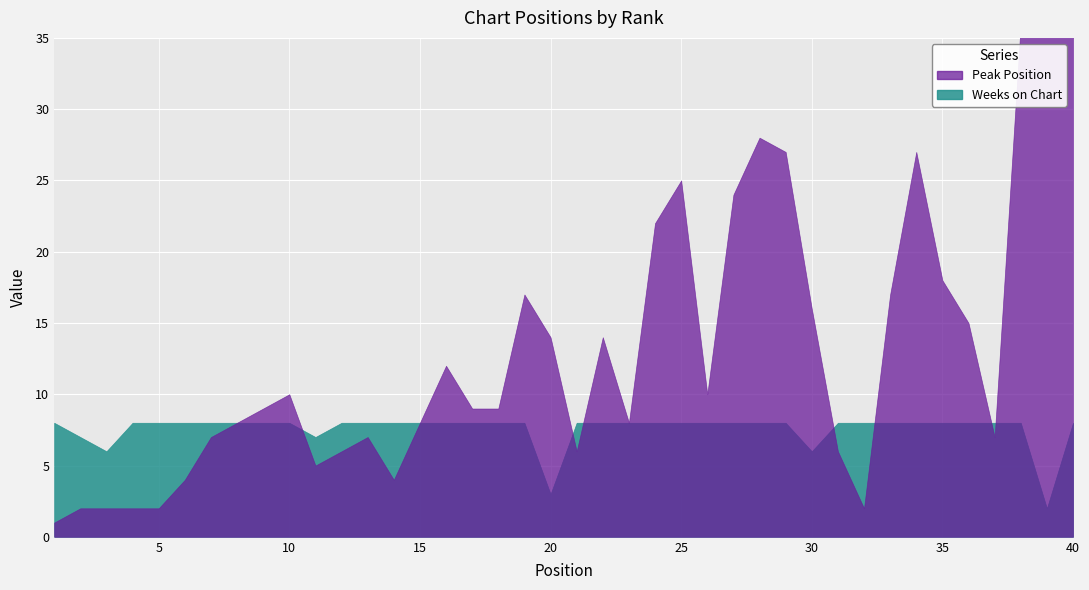

At which category does the chart reach its minimum across all series?

1